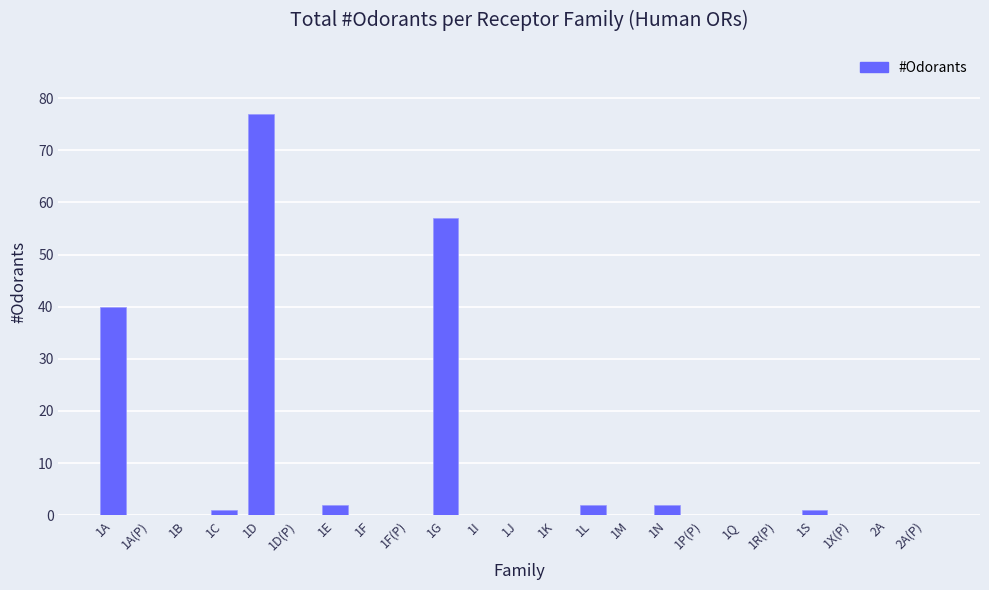

Reading left to right, what are all the values shown in this chart?

1A=40	1A(P)=0	1B=0	1C=1	1D=77	1D(P)=0	1E=2	1F=0	1F(P)=0	1G=57	1I=0	1J=0	1K=0	1L=2	1M=0	1N=2	1P(P)=0	1Q=0	1R(P)=0	1S=1	1X(P)=0	2A=0	2A(P)=0